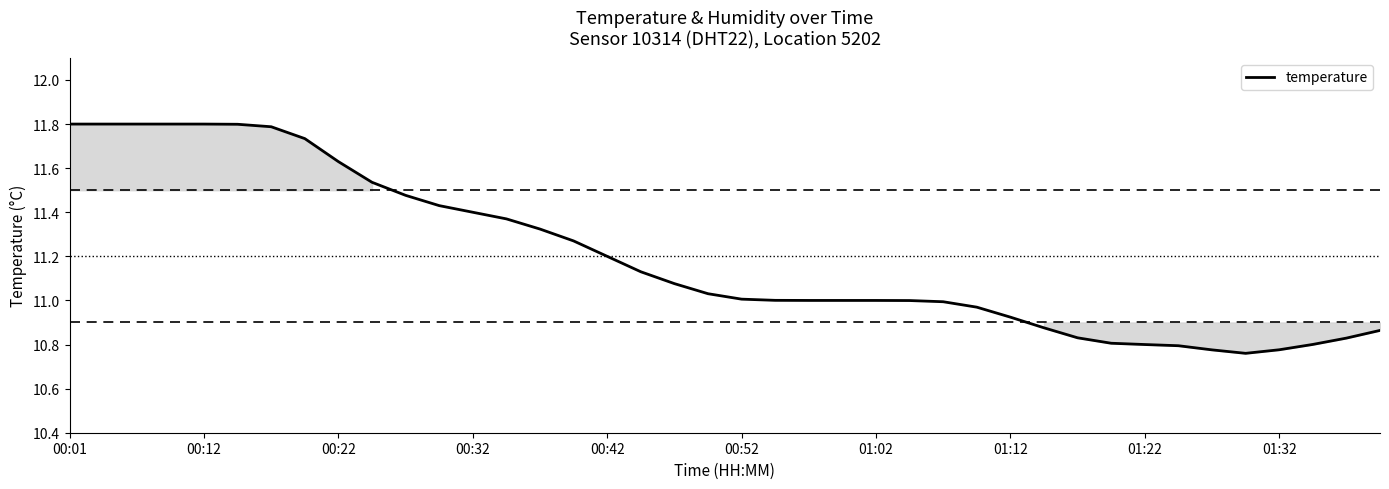

What is the difference between the maximum and minimum values?

1.0